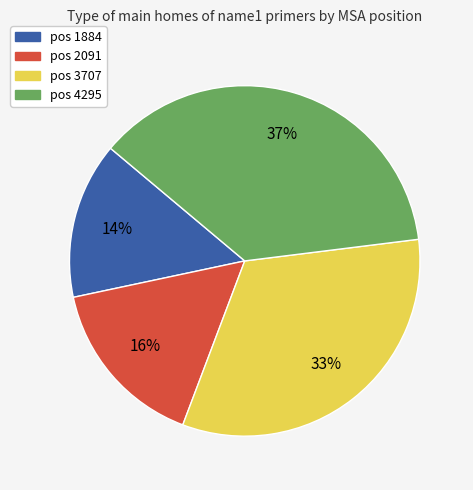

Count the number of slices in the pie.

4